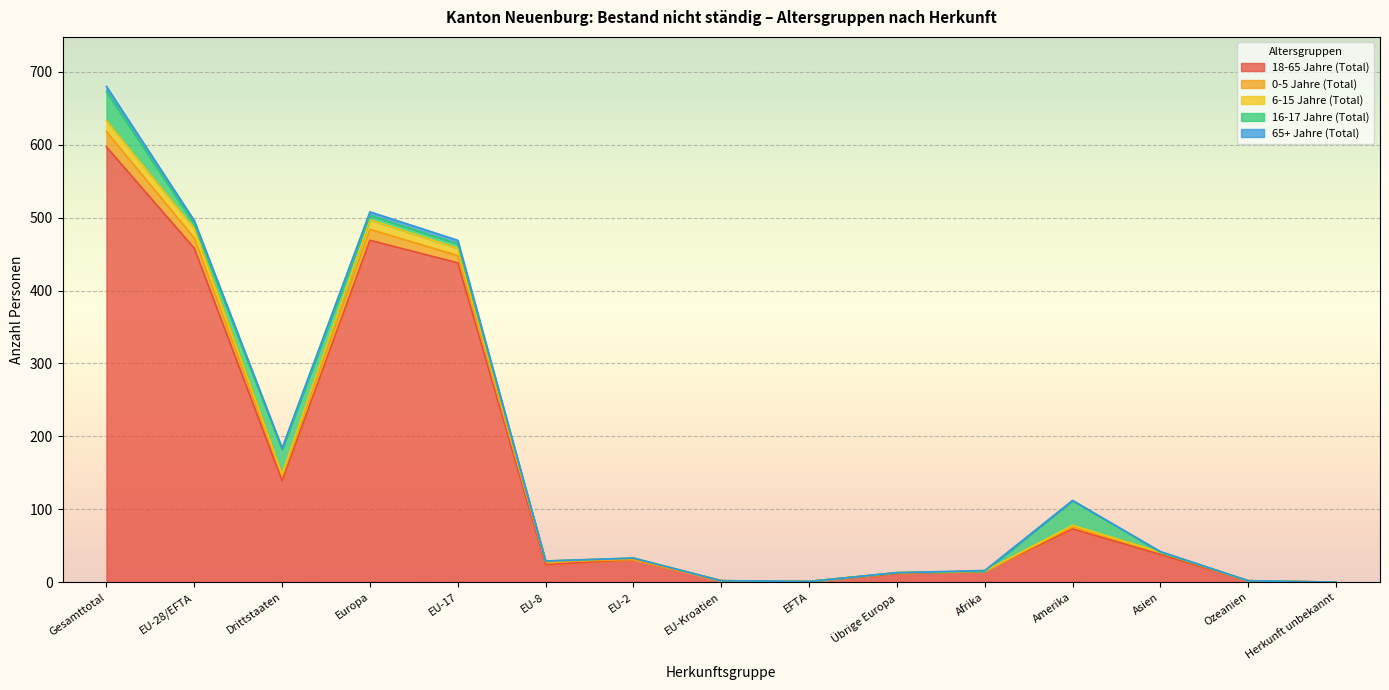

Which category has the highest value across all series?

Gesamttotal